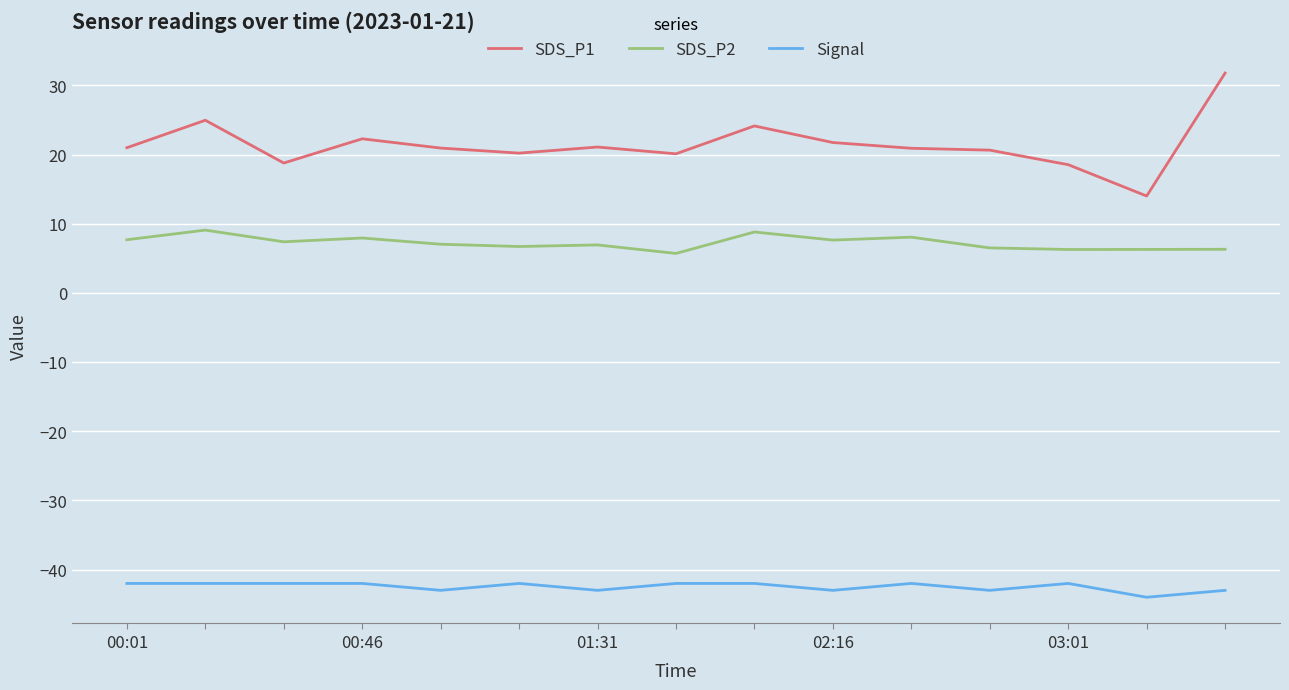

True or false: SDS_P1 and SDS_P2 cross at least once.

False